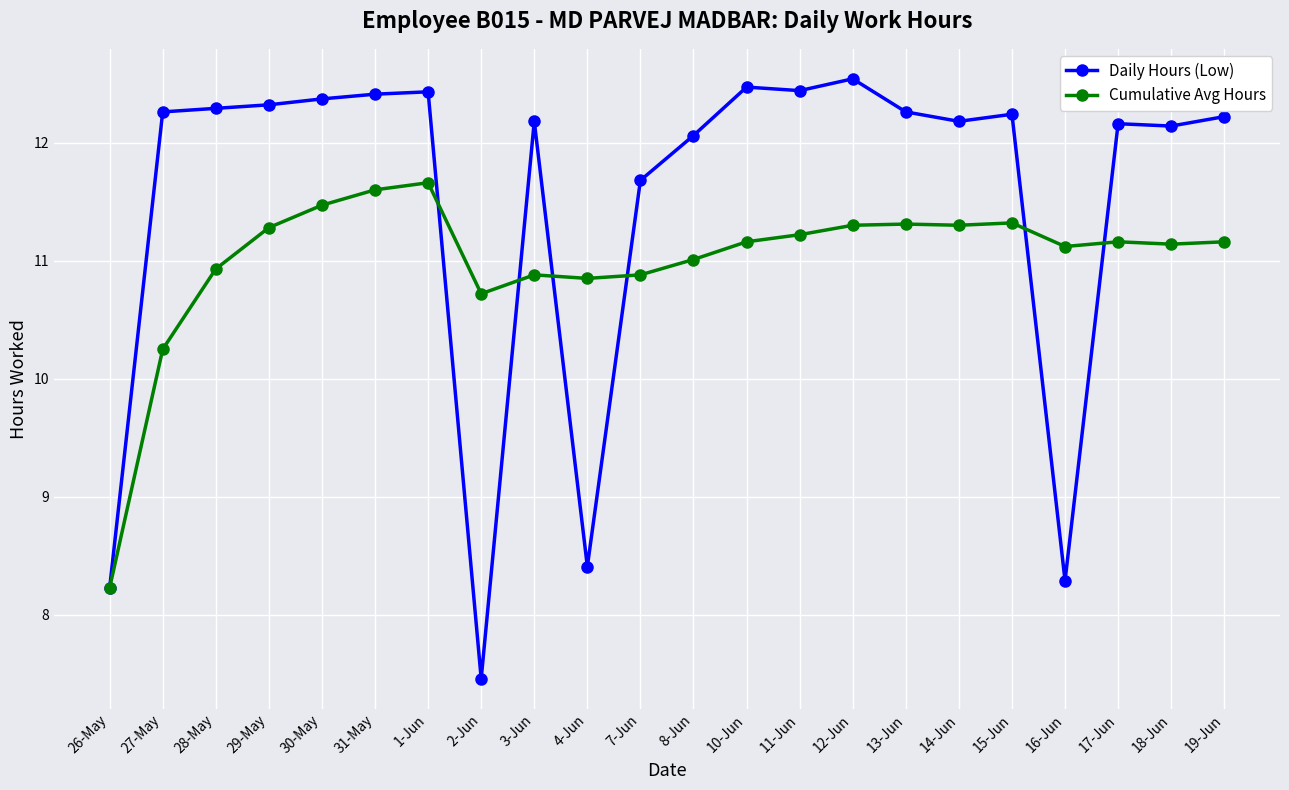

At which category does the chart reach its peak across all series?

12-Jun